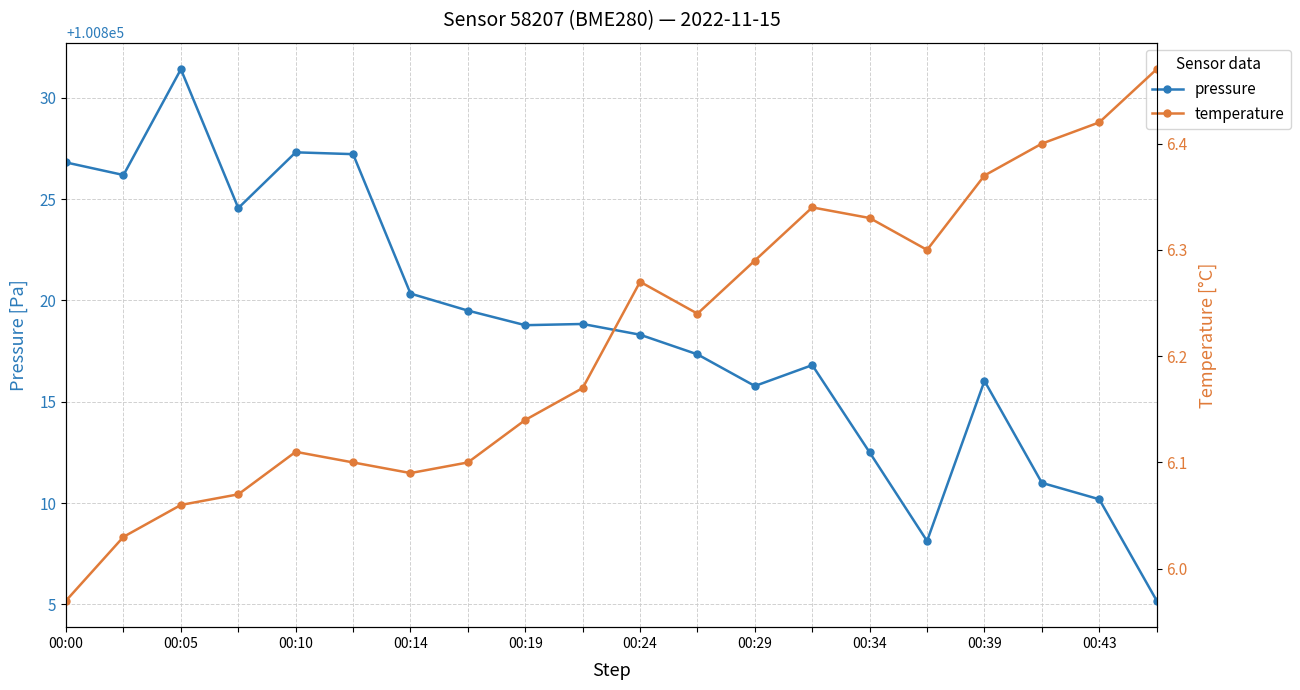

Which series has the largest range (max minus min)?

pressure